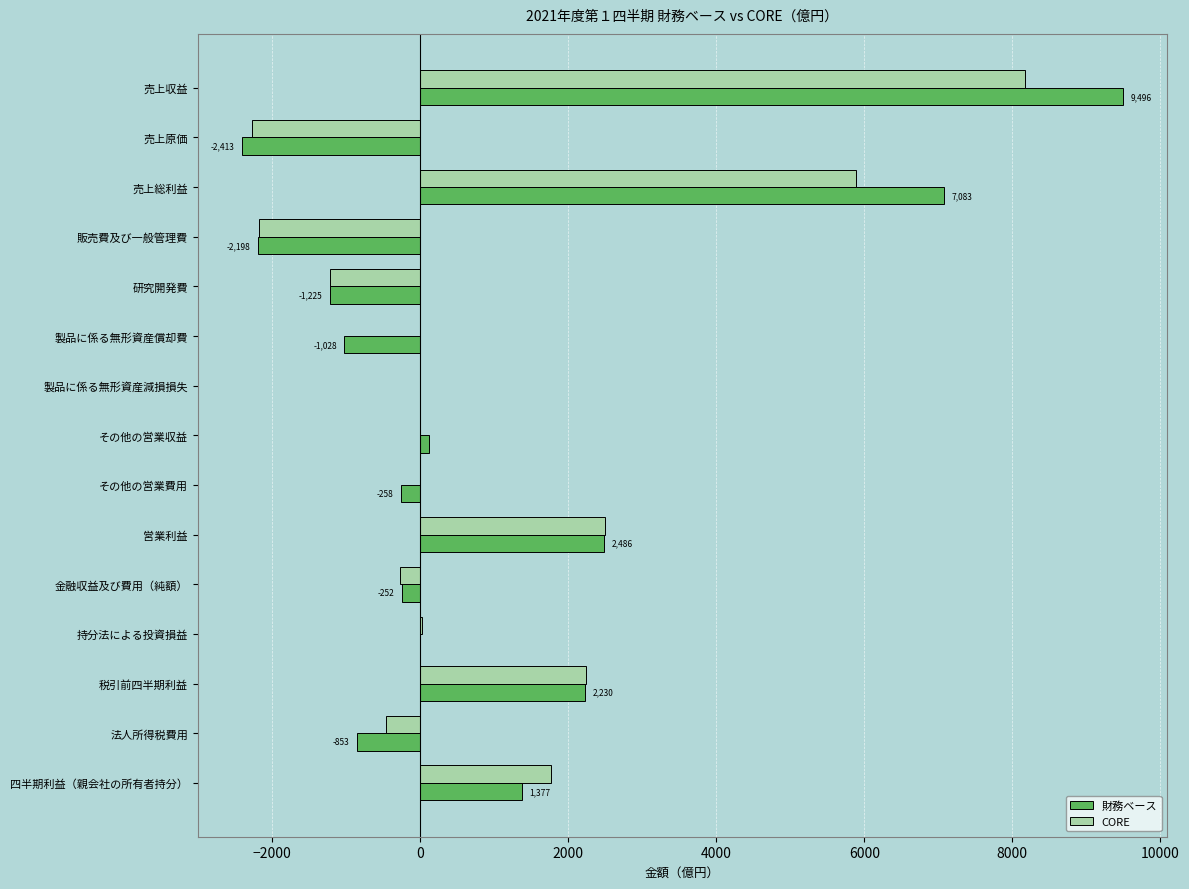

The 財務ベース series shows -1028 at 製品に係る無形資産償却費. True or false?

True